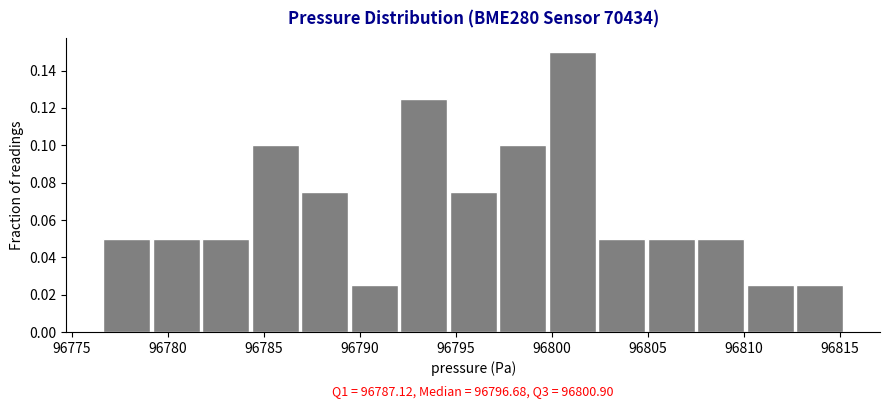

Which range on the x-axis has the tallest bar?

96800.0 to 96802.5